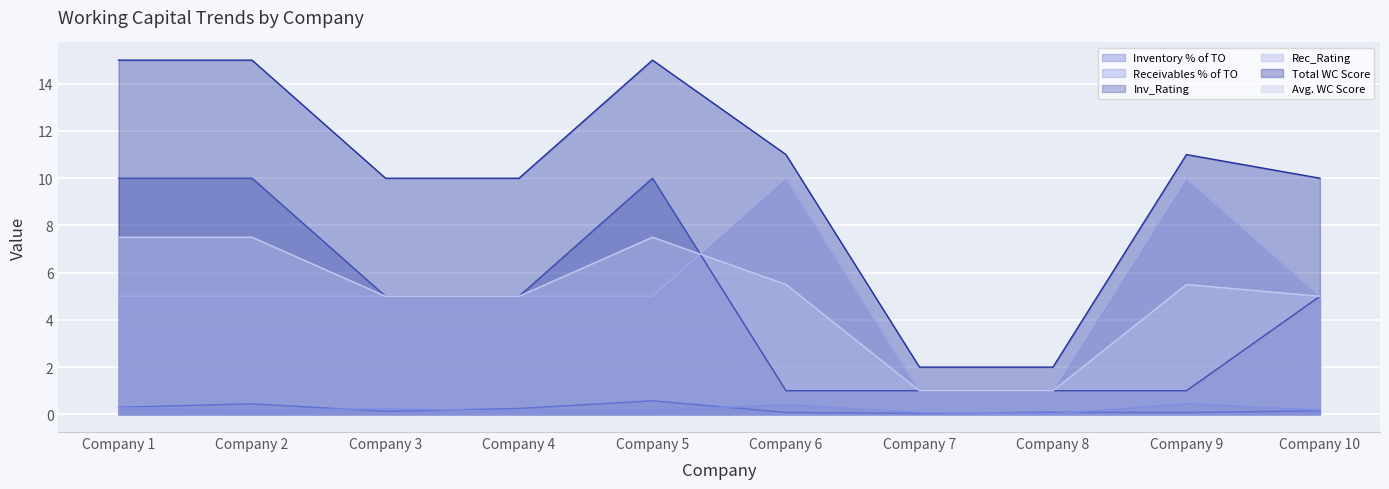

Which series has the largest total across all categories?

Total WC Score